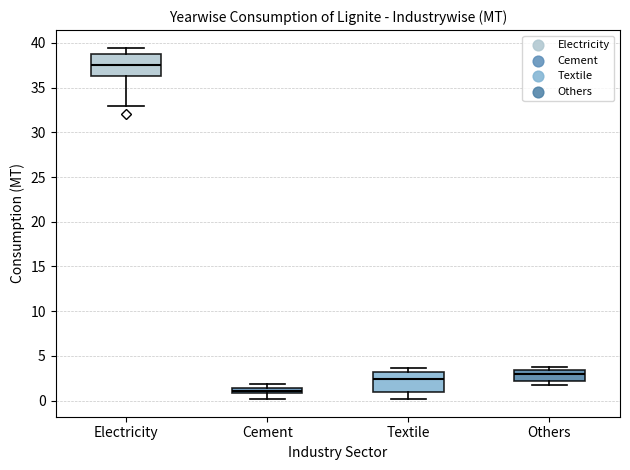

Where does the lower whisker of the box for Cement end on the y-axis? The values are not printed on the chart, so give them approximately, as read against the axis.

0.0